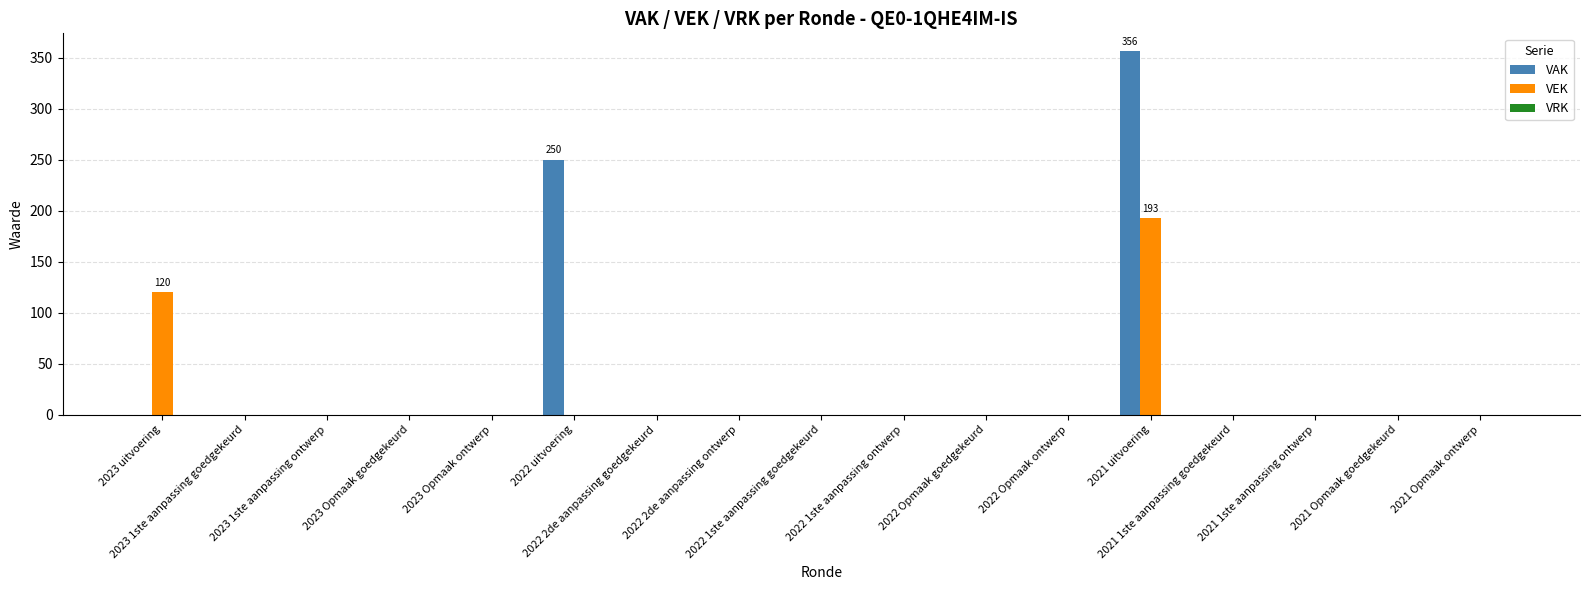

Which series has the largest total across all categories?

VAK